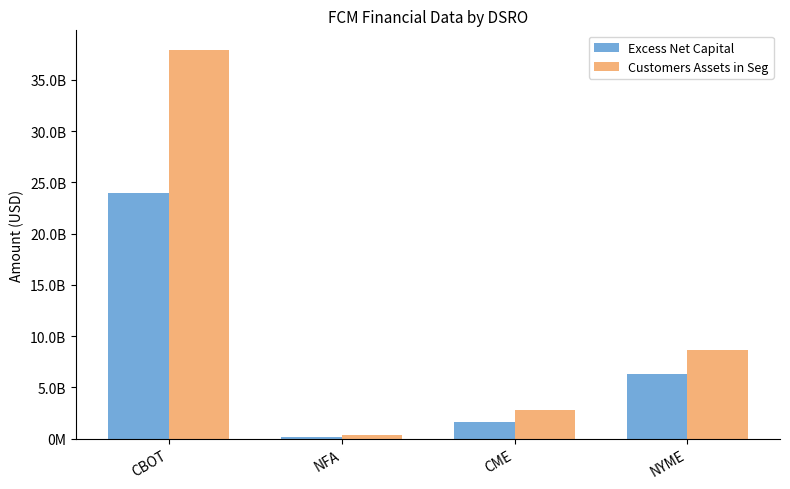

What is the average value of the Customers Assets in Seg series?

12429855723